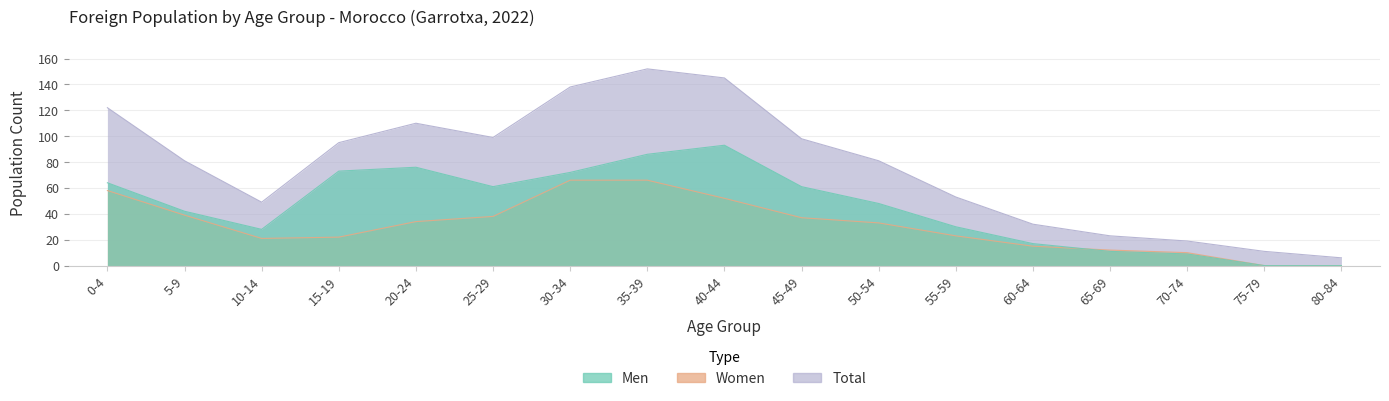

What is the average value of the Men series?

45